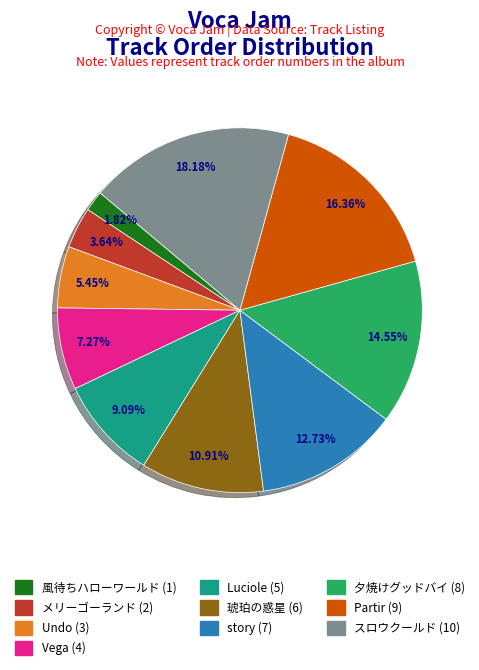

Which slice is the largest?

スロウクールド